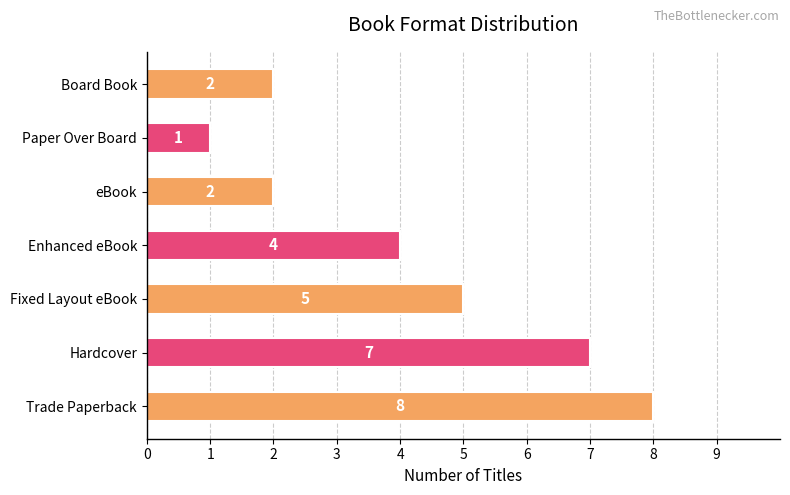

Count the values in the range 2 to 7.

5